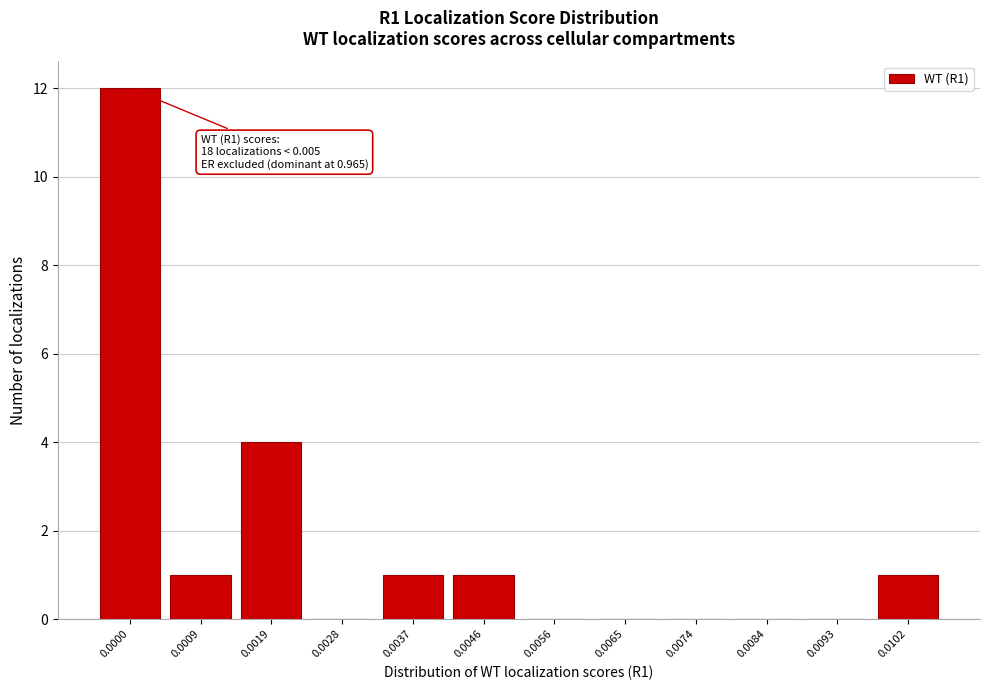

Reading right to left, transcribe all the data shown in this chart.

0.0102=1	0.0093=0	0.0084=0	0.0074=0	0.0065=0	0.0056=0	0.0046=1	0.0037=1	0.0028=0	0.0019=4	0.0009=1	0.0000=12